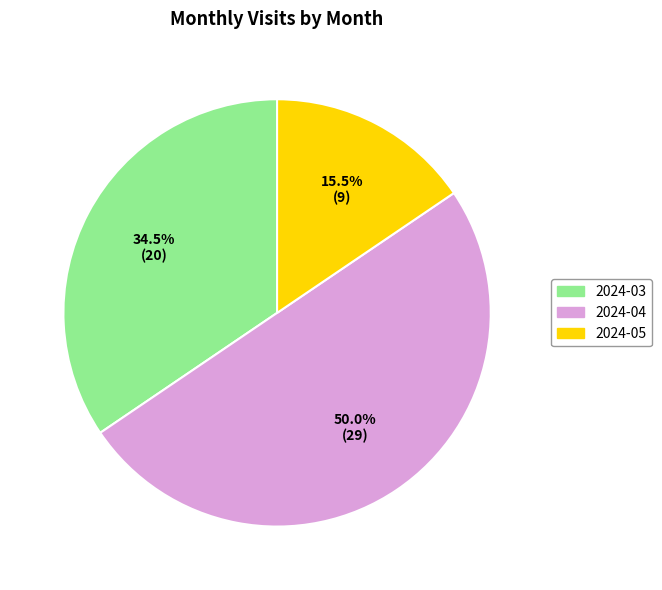

Combined, what portion of the pie is 2024-03 and 2024-04?

84.5%